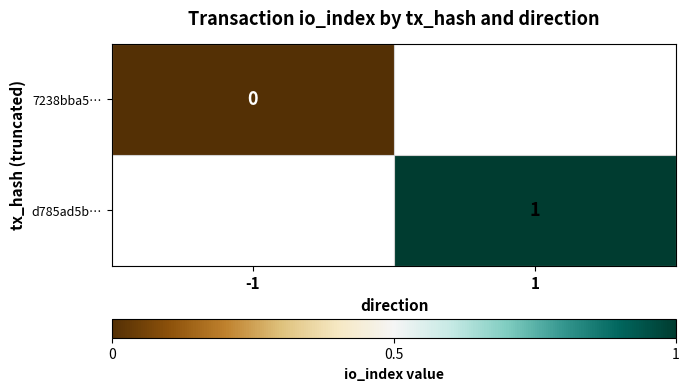

How many series are shown in this chart?

2